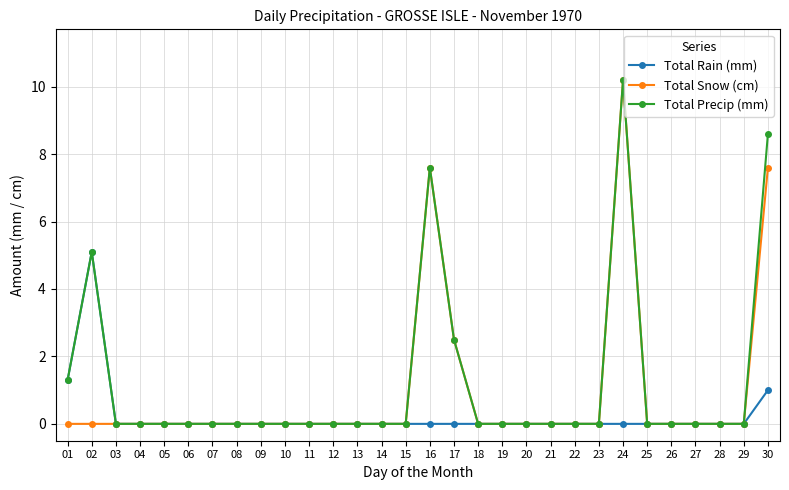

True or false: Total Rain (mm) has more than 0 interior local peaks.

True